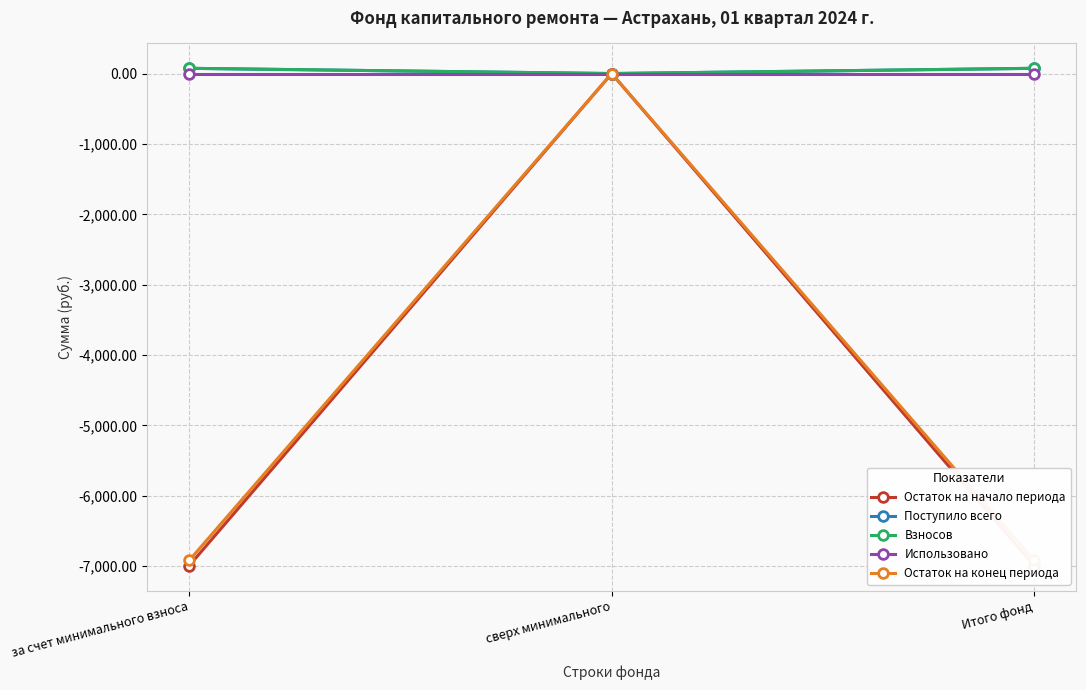

What is the label of the 2nd point from the right?

сверх минимального